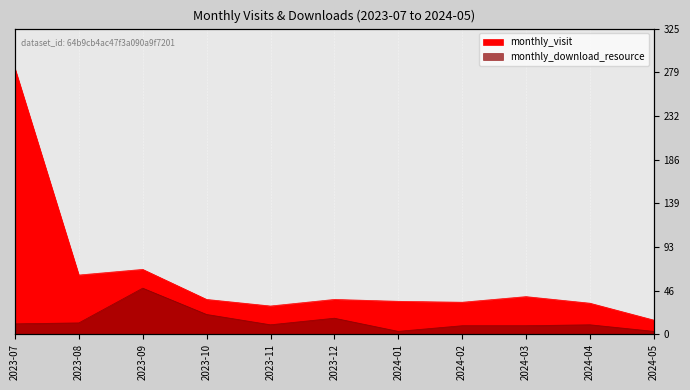

Is it true that monthly_download_resource equals 1 at 2024-01?

False